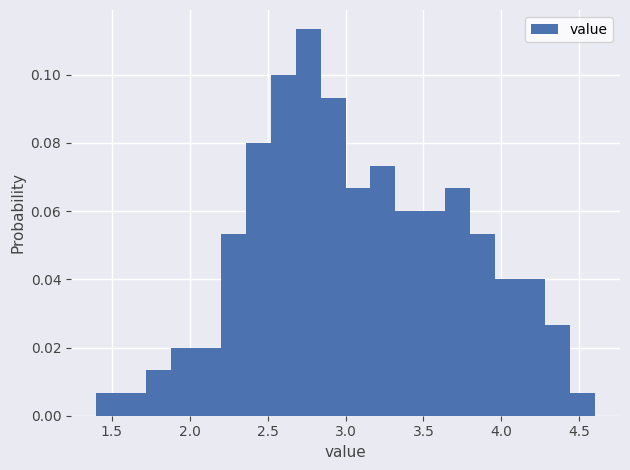

Around what value on the x-axis is the tallest bar? Give the approximate position of its centre, as read against the axis.

2.75